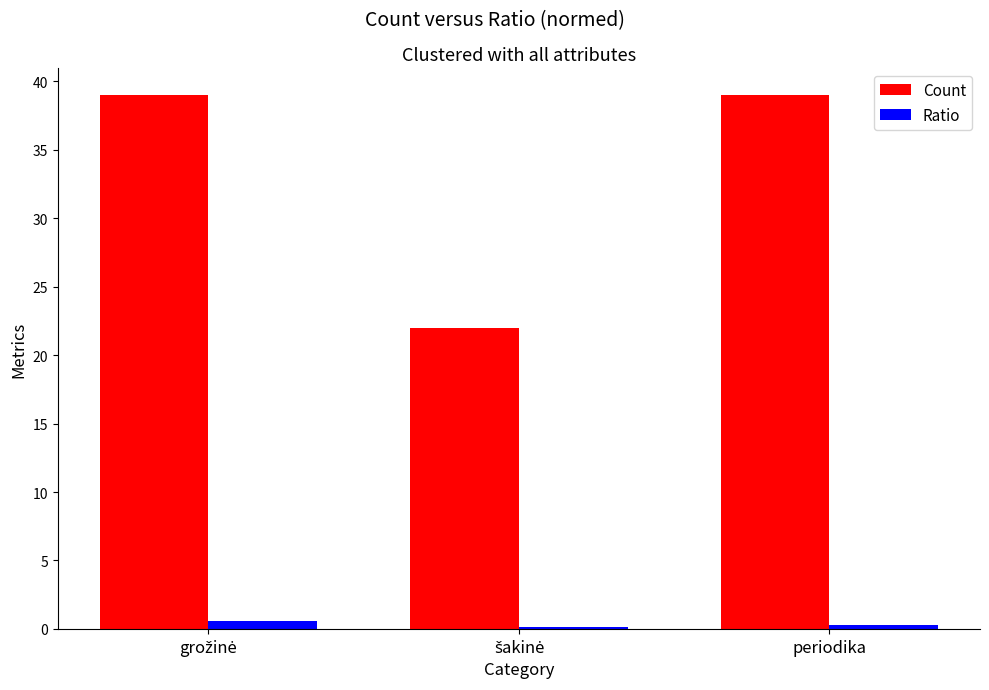

Which series has the largest total across all categories?

Count